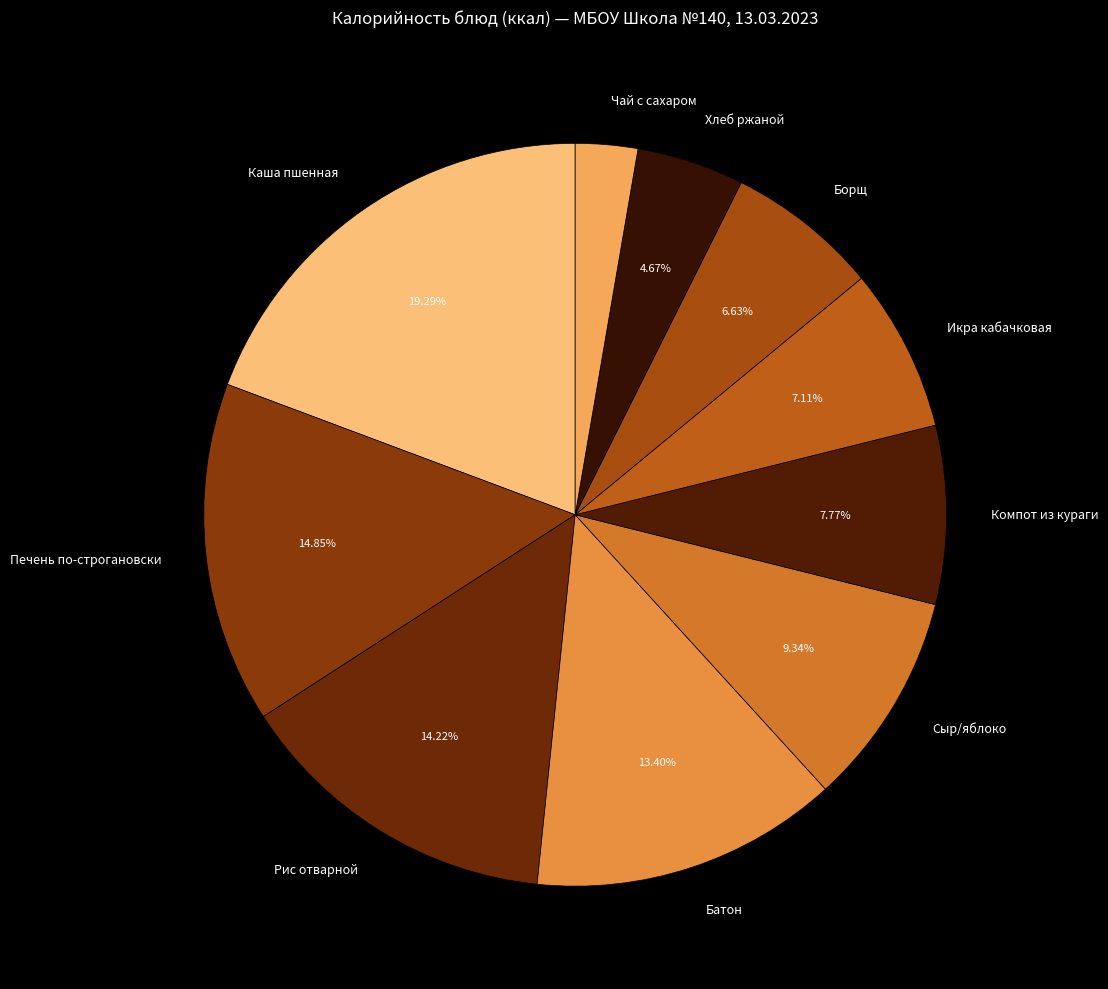

How many slices are in this pie chart?

10